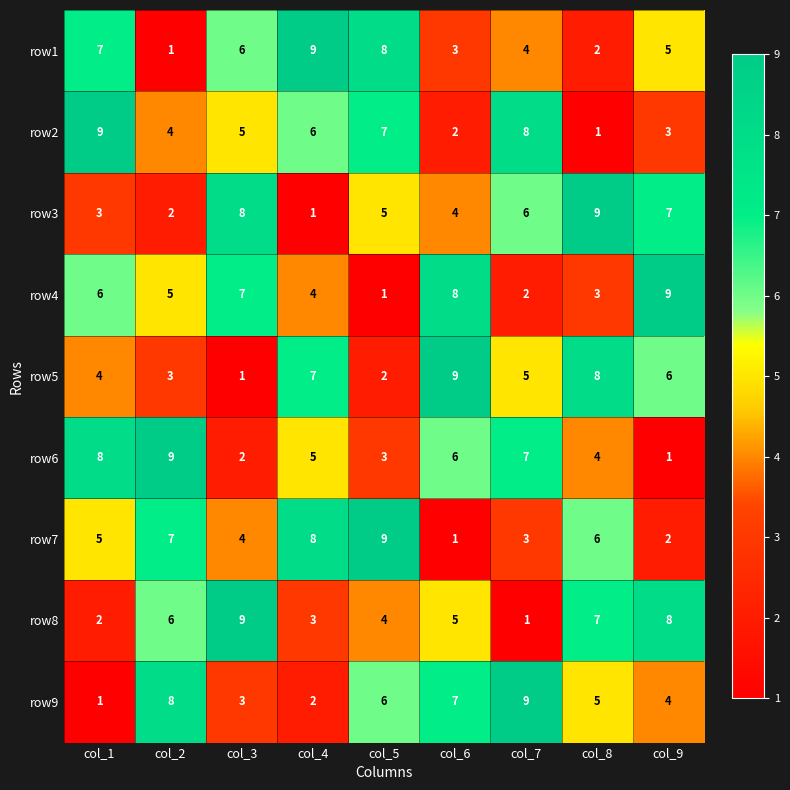

Rank the series at col_9 from lowest to highest value.

row6, row7, row2, row9, row1, row5, row3, row8, row4